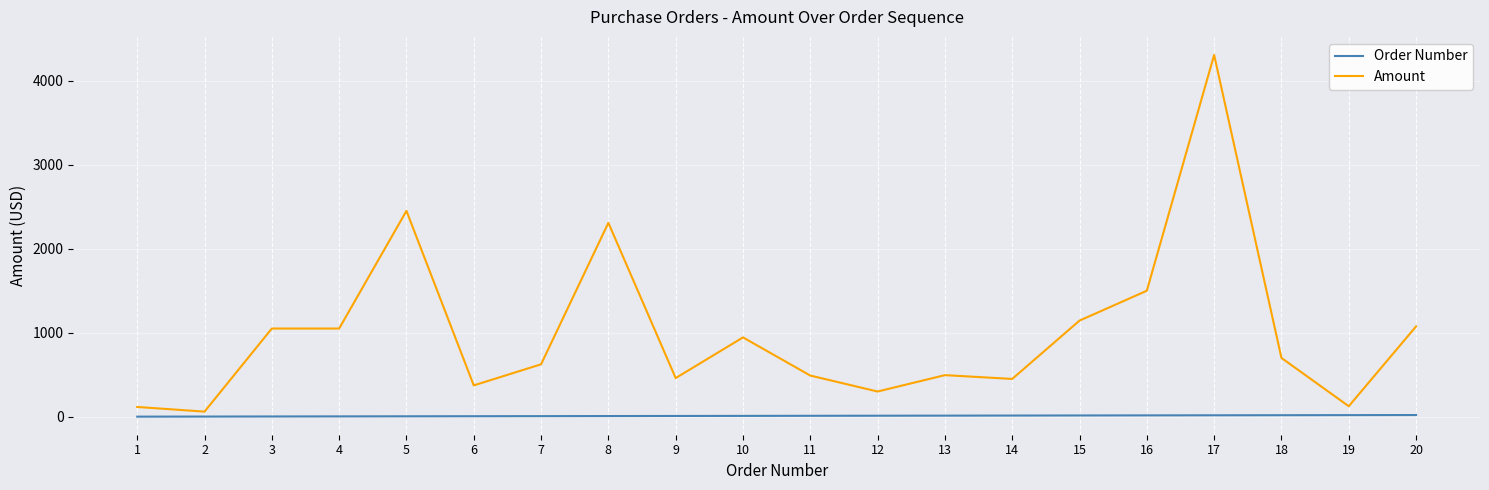

What is the difference between the Amount values at 12 and 13?

195.0